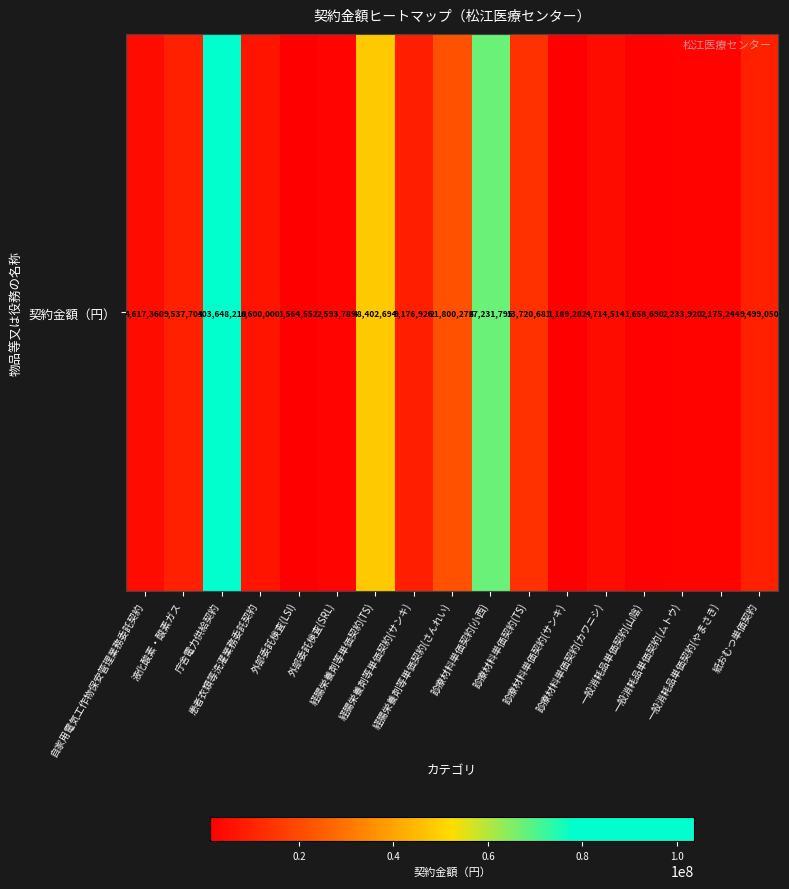

The value at 経腸栄養剤等単価契約(TS) is 48402694. True or false?

True